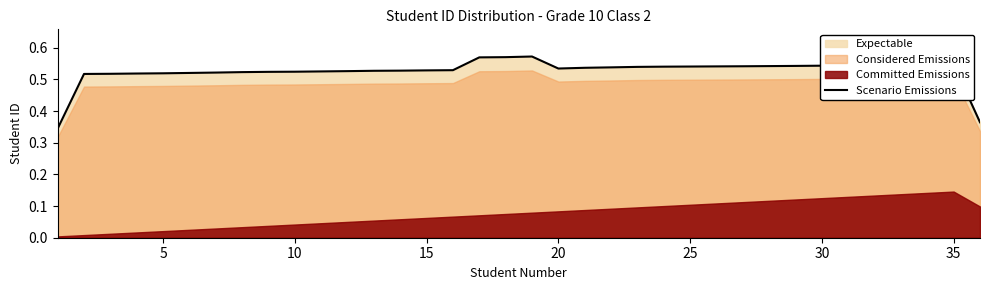

True or false: there are more than 2 points higher than both neighbors.

False